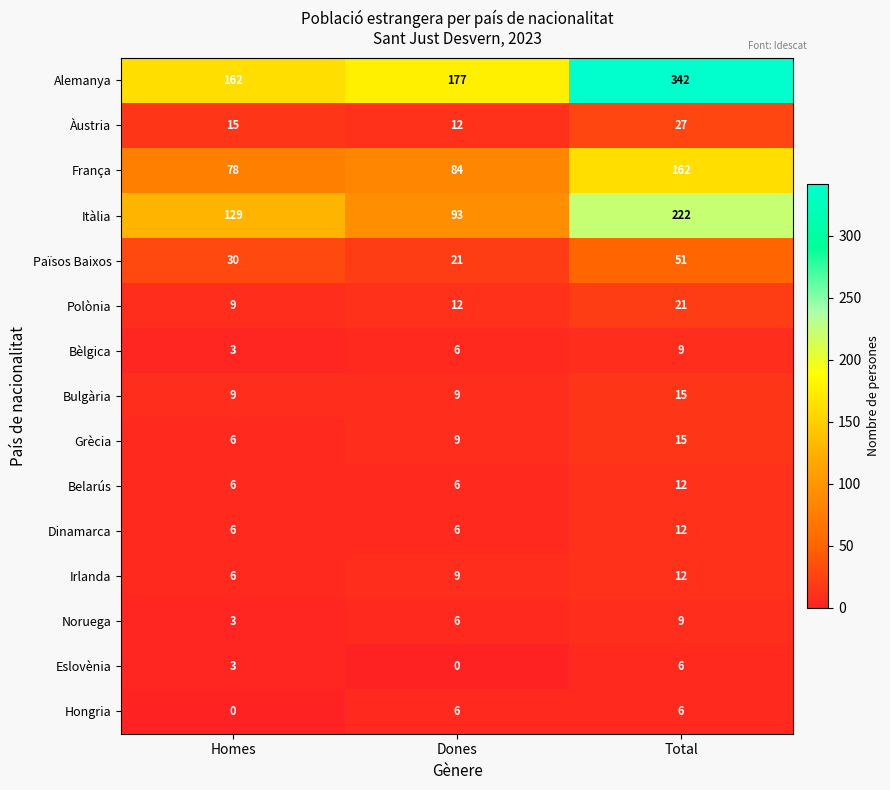

What is the difference between the Itàlia values at Dones and Homes?

36